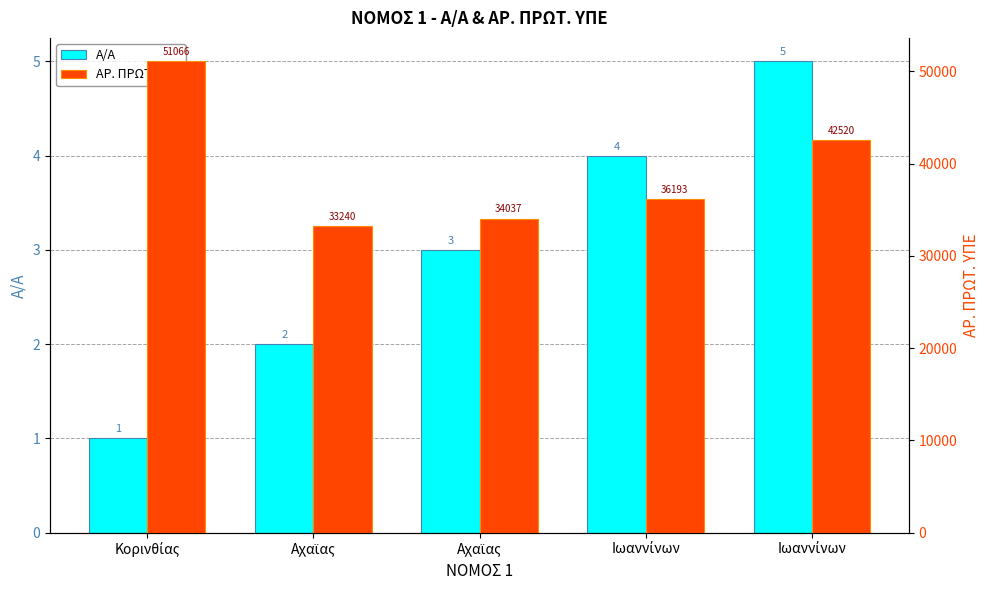

What is the label of the 2nd bar from the right?

Ιωαννίνων